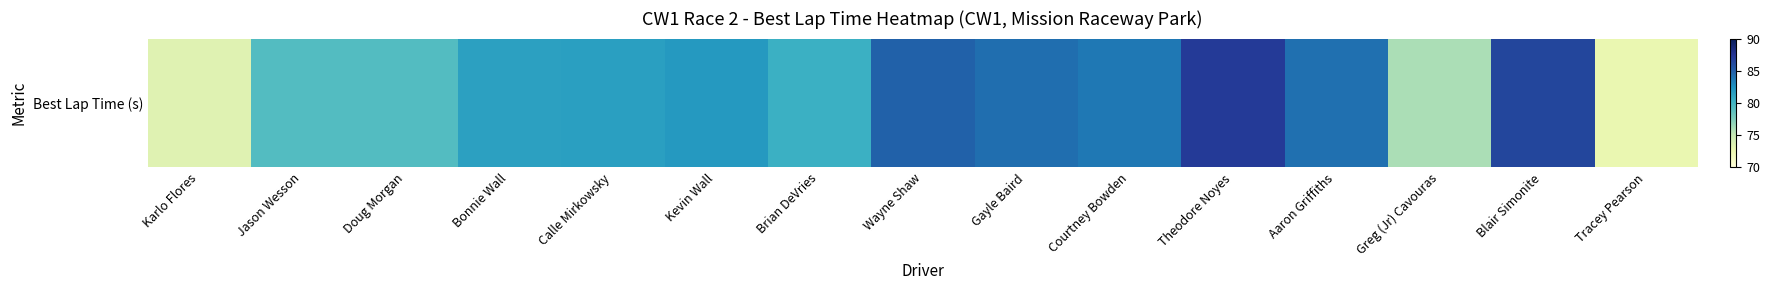

Is it true that the value at Karlo Flores is 39.5?

False